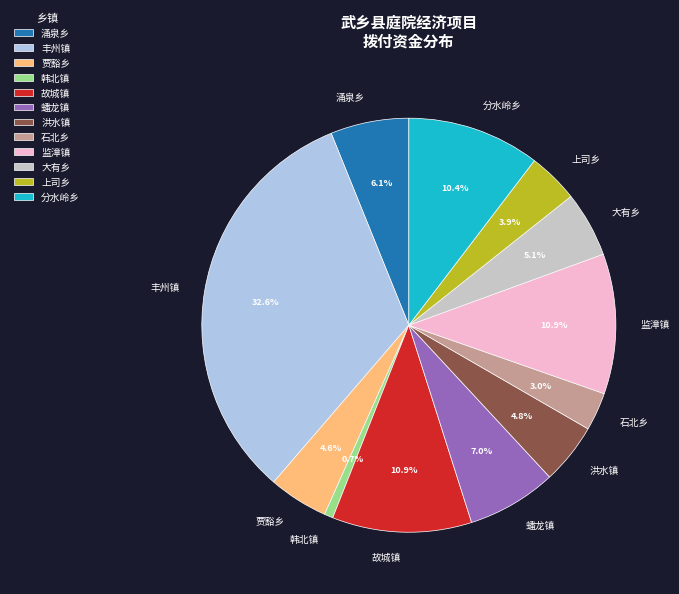

Does any single category account for the majority?

No